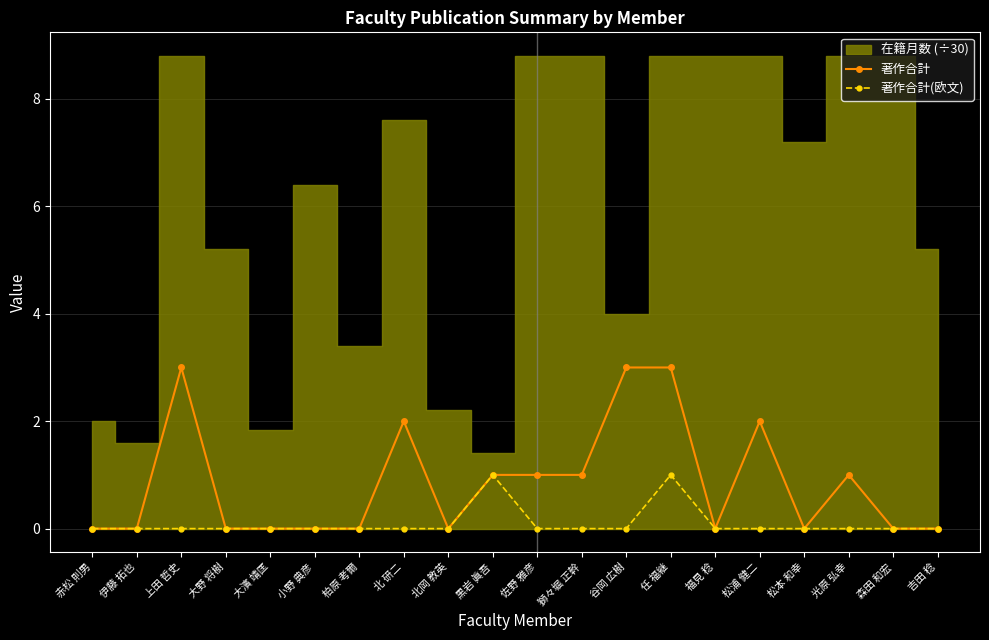

What is the label of the 4th point from the right?

松本 和幸